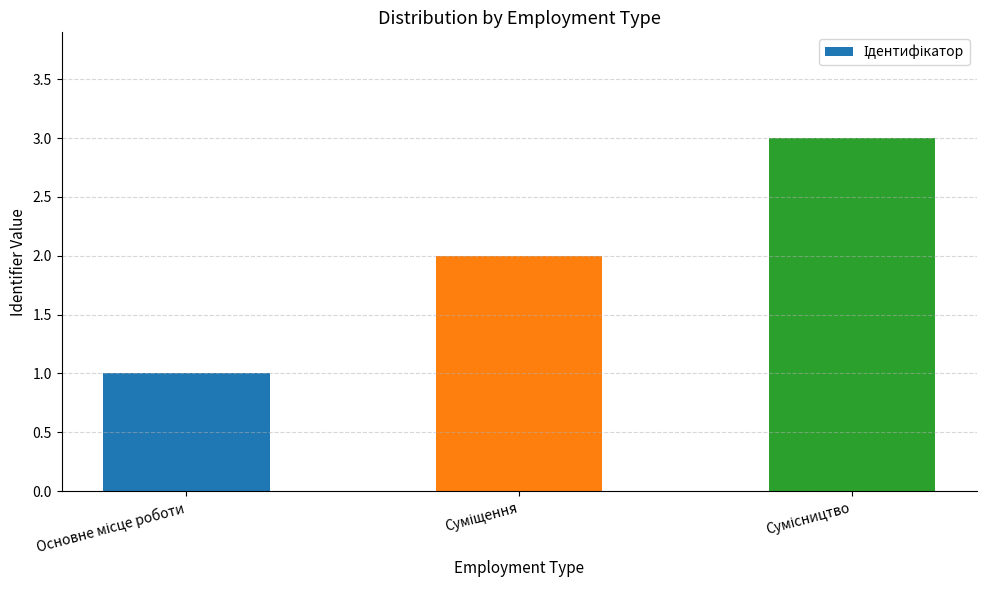

What is the greatest value displayed?

3